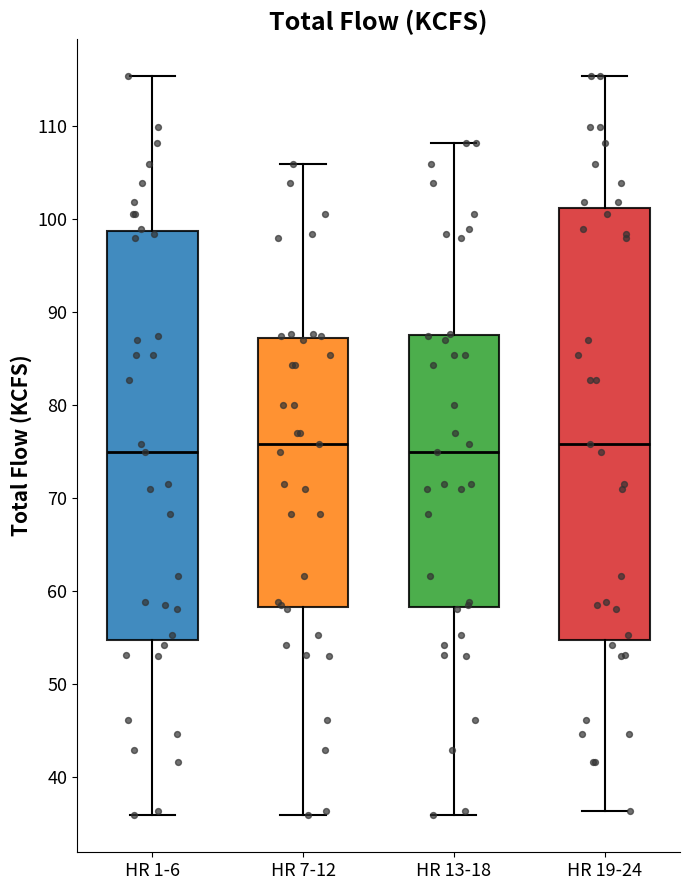

Reading left to right, read every box against the y-axis: the position of its median line, the range the box covers, and the ends of its whiskers. The values are not printed on the chart, so give them approximately, as read against the axis.

HR 1-6: median 75, box 55 to 99, whiskers 36 to 115
HR 7-12: median 76, box 58 to 87, whiskers 36 to 106
HR 13-18: median 75, box 58 to 88, whiskers 36 to 108
HR 19-24: median 76, box 55 to 101, whiskers 36 to 115